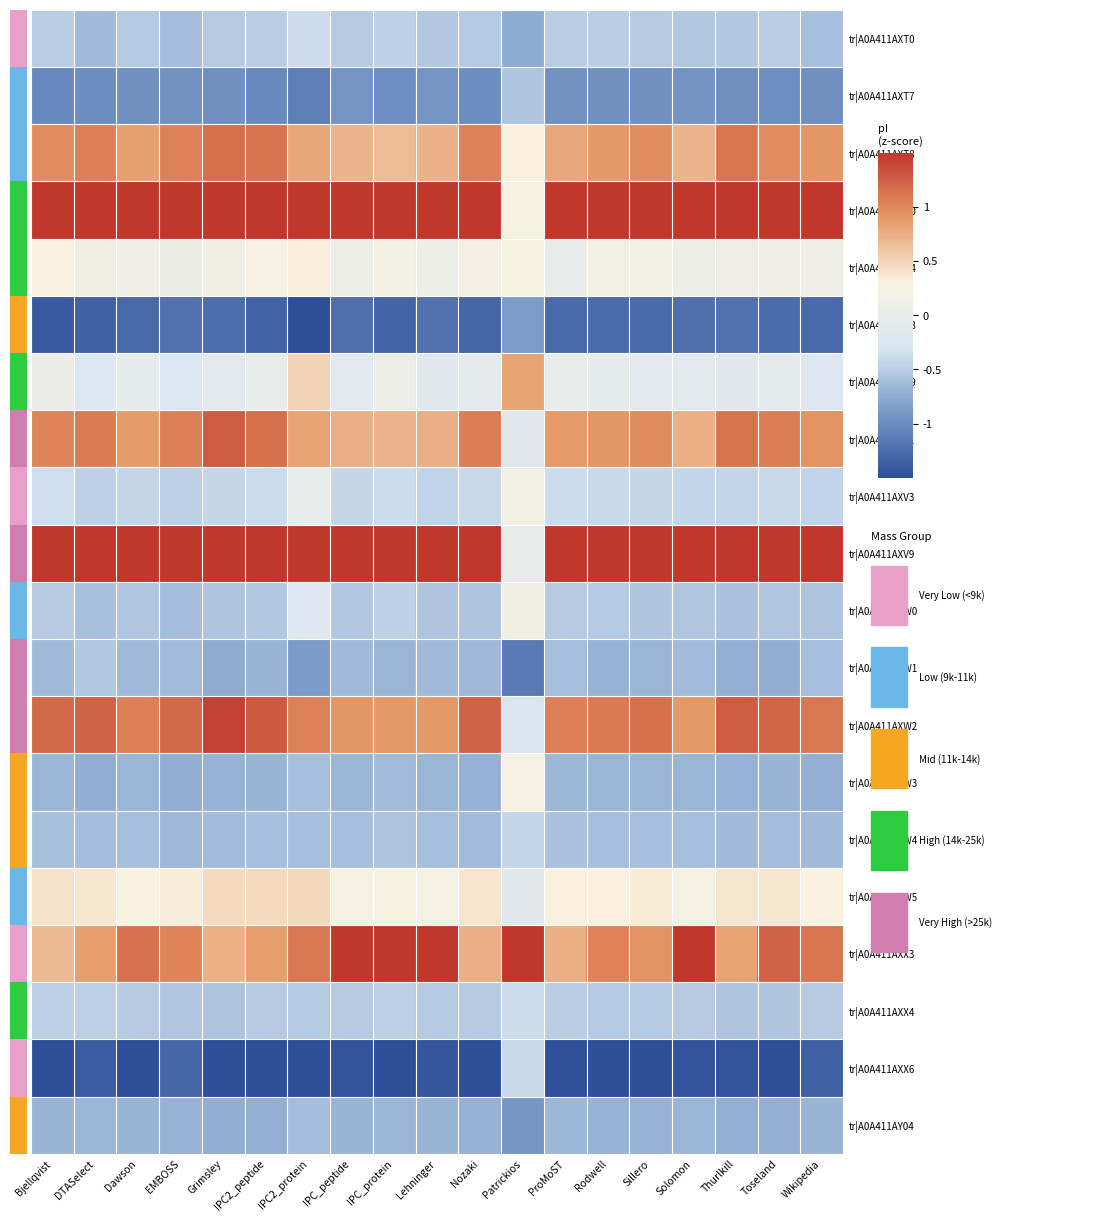

Reading right to left, transcribe all the data shown in this chart.

tr|A0A411AXT0: Wikipedia=-0.6	Toseland=-0.5	Thurlkill=-0.5	Solomon=-0.5	Sillero=-0.5	Rodwell=-0.5	ProMoST=-0.5	Patrickios=-0.8	Nozaki=-0.5	Lehninger=-0.5	IPC_protein=-0.5	IPC_peptide=-0.5	IPC2_protein=-0.4	IPC2_peptide=-0.5	Grimsley=-0.5	EMBOSS=-0.6	Dawson=-0.5	DTASelect=-0.6	Bjellqvist=-0.5
tr|A0A411AXT7: Wikipedia=-1.0	Toseland=-1.0	Thurlkill=-1.0	Solomon=-0.9	Sillero=-1.0	Rodwell=-1.0	ProMoST=-1.0	Patrickios=-0.6	Nozaki=-1.0	Lehninger=-0.9	IPC_protein=-1.0	IPC_peptide=-0.9	IPC2_protein=-1.1	IPC2_peptide=-1.0	Grimsley=-1.0	EMBOSS=-1.0	Dawson=-1.0	DTASelect=-1.0	Bjellqvist=-1.0
tr|A0A411AXT8: Wikipedia=0.9	Toseland=1.0	Thurlkill=1.1	Solomon=0.7	Sillero=1.0	Rodwell=0.9	ProMoST=0.8	Patrickios=0.3	Nozaki=1.0	Lehninger=0.7	IPC_protein=0.7	IPC_peptide=0.7	IPC2_protein=0.8	IPC2_peptide=1.1	Grimsley=1.2	EMBOSS=1.0	Dawson=0.8	DTASelect=1.0	Bjellqvist=1.0
tr|A0A411AXU0: Wikipedia=2.0	Toseland=1.5	Thurlkill=2.0	Solomon=1.9	Sillero=2.1	Rodwell=2.0	ProMoST=2.1	Patrickios=0.3	Nozaki=2.1	Lehninger=1.9	IPC_protein=1.8	IPC_peptide=1.9	IPC2_protein=1.8	IPC2_peptide=2.0	Grimsley=1.6	EMBOSS=2.0	Dawson=2.0	DTASelect=2.0	Bjellqvist=2.1
tr|A0A411AXU4: Wikipedia=0.1	Toseland=0.1	Thurlkill=0.1	Solomon=0.1	Sillero=0.2	Rodwell=0.2	ProMoST=-0.0	Patrickios=0.3	Nozaki=0.2	Lehninger=0.1	IPC_protein=0.2	IPC_peptide=0.1	IPC2_protein=0.3	IPC2_peptide=0.2	Grimsley=0.1	EMBOSS=0.1	Dawson=0.1	DTASelect=0.1	Bjellqvist=0.3
tr|A0A411AXU8: Wikipedia=-1.3	Toseland=-1.3	Thurlkill=-1.2	Solomon=-1.2	Sillero=-1.3	Rodwell=-1.3	ProMoST=-1.3	Patrickios=-0.9	Nozaki=-1.3	Lehninger=-1.2	IPC_protein=-1.3	IPC_peptide=-1.2	IPC2_protein=-1.5	IPC2_peptide=-1.3	Grimsley=-1.2	EMBOSS=-1.2	Dawson=-1.3	DTASelect=-1.3	Bjellqvist=-1.4
tr|A0A411AXU9: Wikipedia=-0.2	Toseland=-0.1	Thurlkill=-0.2	Solomon=-0.1	Sillero=-0.1	Rodwell=-0.1	ProMoST=-0.0	Patrickios=0.8	Nozaki=-0.1	Lehninger=-0.2	IPC_protein=0.1	IPC_peptide=-0.1	IPC2_protein=0.5	IPC2_peptide=-0.0	Grimsley=-0.1	EMBOSS=-0.3	Dawson=-0.1	DTASelect=-0.2	Bjellqvist=0.0
tr|A0A411AXV1: Wikipedia=0.9	Toseland=1.1	Thurlkill=1.1	Solomon=0.7	Sillero=1.0	Rodwell=0.9	ProMoST=0.9	Patrickios=-0.2	Nozaki=1.1	Lehninger=0.7	IPC_protein=0.7	IPC_peptide=0.7	IPC2_protein=0.8	IPC2_peptide=1.1	Grimsley=1.3	EMBOSS=1.1	Dawson=0.9	DTASelect=1.1	Bjellqvist=1.0
tr|A0A411AXV3: Wikipedia=-0.4	Toseland=-0.4	Thurlkill=-0.4	Solomon=-0.4	Sillero=-0.4	Rodwell=-0.4	ProMoST=-0.4	Patrickios=0.2	Nozaki=-0.4	Lehninger=-0.4	IPC_protein=-0.4	IPC_peptide=-0.4	IPC2_protein=-0.0	IPC2_peptide=-0.4	Grimsley=-0.4	EMBOSS=-0.5	Dawson=-0.4	DTASelect=-0.5	Bjellqvist=-0.4
tr|A0A411AXV9: Wikipedia=2.1	Toseland=2.1	Thurlkill=1.9	Solomon=2.2	Sillero=2.0	Rodwell=2.0	ProMoST=2.3	Patrickios=-0.0	Nozaki=1.9	Lehninger=2.2	IPC_protein=2.1	IPC_peptide=2.2	IPC2_protein=1.6	IPC2_peptide=1.6	Grimsley=2.0	EMBOSS=2.0	Dawson=2.1	DTASelect=1.9	Bjellqvist=1.8
tr|A0A411AXW0: Wikipedia=-0.6	Toseland=-0.5	Thurlkill=-0.6	Solomon=-0.5	Sillero=-0.6	Rodwell=-0.5	ProMoST=-0.5	Patrickios=0.1	Nozaki=-0.6	Lehninger=-0.6	IPC_protein=-0.5	IPC_peptide=-0.5	IPC2_protein=-0.2	IPC2_peptide=-0.5	Grimsley=-0.6	EMBOSS=-0.6	Dawson=-0.5	DTASelect=-0.6	Bjellqvist=-0.5
tr|A0A411AXW1: Wikipedia=-0.6	Toseland=-0.7	Thurlkill=-0.7	Solomon=-0.6	Sillero=-0.7	Rodwell=-0.7	ProMoST=-0.6	Patrickios=-1.1	Nozaki=-0.6	Lehninger=-0.6	IPC_protein=-0.7	IPC_peptide=-0.6	IPC2_protein=-0.9	IPC2_peptide=-0.7	Grimsley=-0.7	EMBOSS=-0.6	Dawson=-0.6	DTASelect=-0.5	Bjellqvist=-0.6
tr|A0A411AXW2: Wikipedia=1.1	Toseland=1.2	Thurlkill=1.3	Solomon=0.9	Sillero=1.1	Rodwell=1.1	ProMoST=1.0	Patrickios=-0.3	Nozaki=1.2	Lehninger=0.9	IPC_protein=0.9	IPC_peptide=0.9	IPC2_protein=1.0	IPC2_peptide=1.3	Grimsley=1.4	EMBOSS=1.2	Dawson=1.0	DTASelect=1.2	Bjellqvist=1.2
tr|A0A411AXW3: Wikipedia=-0.7	Toseland=-0.7	Thurlkill=-0.7	Solomon=-0.7	Sillero=-0.7	Rodwell=-0.7	ProMoST=-0.7	Patrickios=0.2	Nozaki=-0.7	Lehninger=-0.7	IPC_protein=-0.6	IPC_peptide=-0.7	IPC2_protein=-0.6	IPC2_peptide=-0.7	Grimsley=-0.7	EMBOSS=-0.7	Dawson=-0.7	DTASelect=-0.7	Bjellqvist=-0.7
tr|A0A411AXW4: Wikipedia=-0.6	Toseland=-0.6	Thurlkill=-0.6	Solomon=-0.6	Sillero=-0.6	Rodwell=-0.6	ProMoST=-0.6	Patrickios=-0.4	Nozaki=-0.6	Lehninger=-0.6	IPC_protein=-0.6	IPC_peptide=-0.6	IPC2_protein=-0.6	IPC2_peptide=-0.6	Grimsley=-0.6	EMBOSS=-0.7	Dawson=-0.6	DTASelect=-0.6	Bjellqvist=-0.6
tr|A0A411AXW5: Wikipedia=0.3	Toseland=0.4	Thurlkill=0.4	Solomon=0.2	Sillero=0.3	Rodwell=0.3	ProMoST=0.3	Patrickios=-0.1	Nozaki=0.4	Lehninger=0.2	IPC_protein=0.2	IPC_peptide=0.2	IPC2_protein=0.5	IPC2_peptide=0.5	Grimsley=0.5	EMBOSS=0.3	Dawson=0.3	DTASelect=0.4	Bjellqvist=0.4
tr|A0A411AXX3: Wikipedia=1.1	Toseland=1.2	Thurlkill=0.8	Solomon=1.6	Sillero=0.9	Rodwell=1.0	ProMoST=0.7	Patrickios=3.8	Nozaki=0.7	Lehninger=1.6	IPC_protein=1.7	IPC_peptide=1.6	IPC2_protein=1.1	IPC2_peptide=0.9	Grimsley=0.7	EMBOSS=1.0	Dawson=1.1	DTASelect=0.9	Bjellqvist=0.7
tr|A0A411AXX4: Wikipedia=-0.5	Toseland=-0.6	Thurlkill=-0.6	Solomon=-0.5	Sillero=-0.5	Rodwell=-0.5	ProMoST=-0.5	Patrickios=-0.4	Nozaki=-0.5	Lehninger=-0.5	IPC_protein=-0.5	IPC_peptide=-0.5	IPC2_protein=-0.5	IPC2_peptide=-0.5	Grimsley=-0.6	EMBOSS=-0.5	Dawson=-0.5	DTASelect=-0.5	Bjellqvist=-0.5
tr|A0A411AXX6: Wikipedia=-1.4	Toseland=-1.6	Thurlkill=-1.5	Solomon=-1.4	Sillero=-1.5	Rodwell=-1.6	ProMoST=-1.5	Patrickios=-0.4	Nozaki=-1.5	Lehninger=-1.4	IPC_protein=-1.7	IPC_peptide=-1.5	IPC2_protein=-2.0	IPC2_peptide=-1.7	Grimsley=-1.5	EMBOSS=-1.3	Dawson=-1.5	DTASelect=-1.4	Bjellqvist=-1.7
tr|A0A411AY04: Wikipedia=-0.7	Toseland=-0.7	Thurlkill=-0.7	Solomon=-0.7	Sillero=-0.7	Rodwell=-0.7	ProMoST=-0.7	Patrickios=-0.9	Nozaki=-0.7	Lehninger=-0.7	IPC_protein=-0.7	IPC_peptide=-0.7	IPC2_protein=-0.6	IPC2_peptide=-0.7	Grimsley=-0.7	EMBOSS=-0.7	Dawson=-0.7	DTASelect=-0.7	Bjellqvist=-0.7